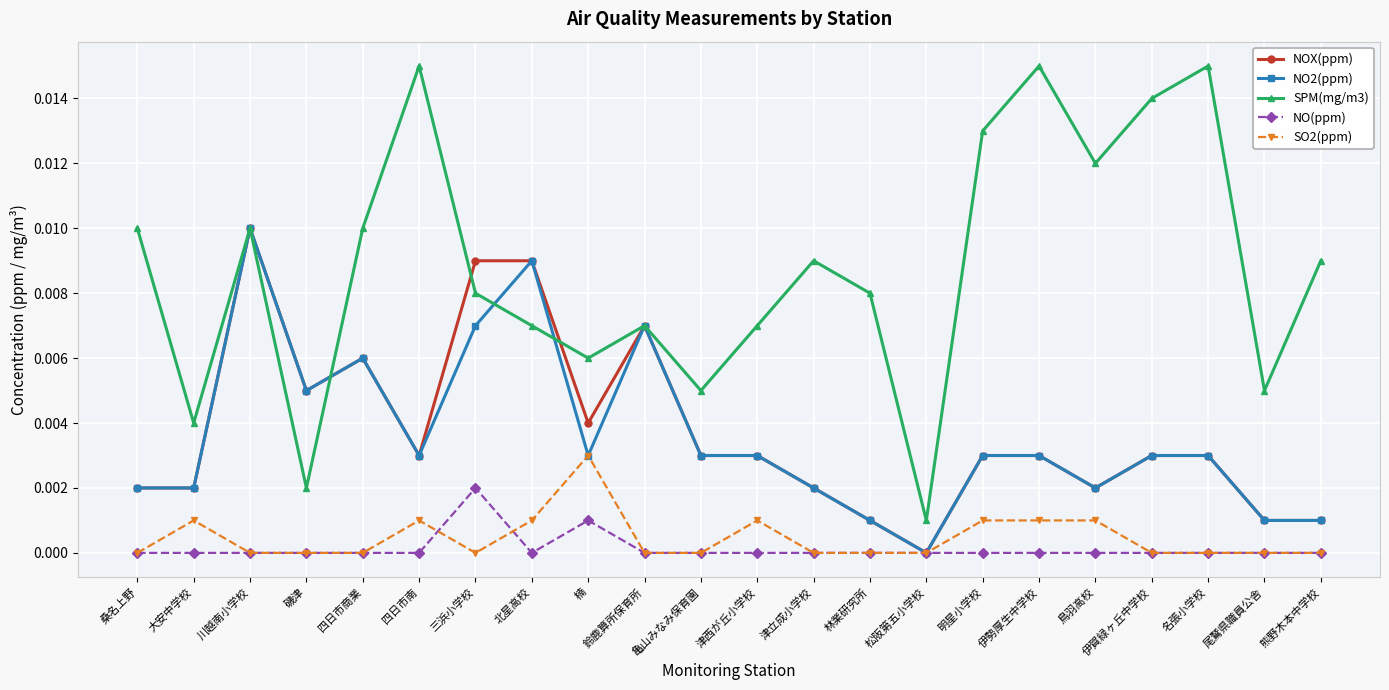

True or false: NO(ppm) and SPM(mg/m3) intersect in this chart.

False